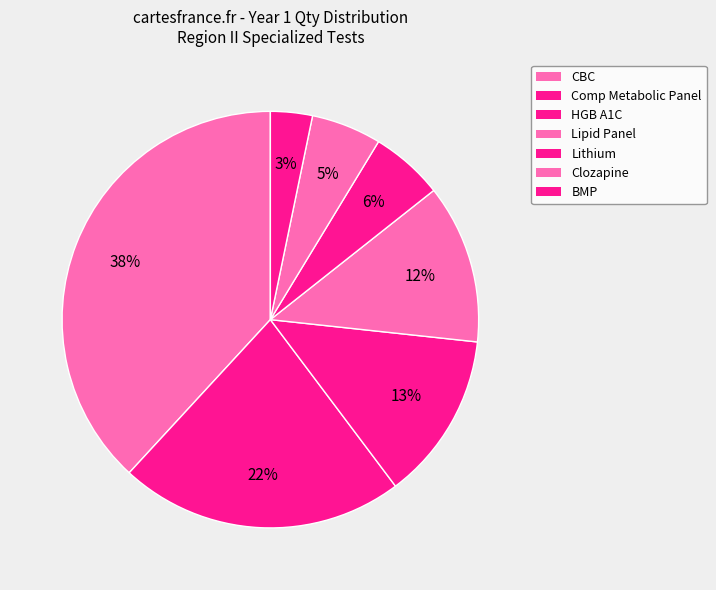

How many slices are in this pie chart?

7